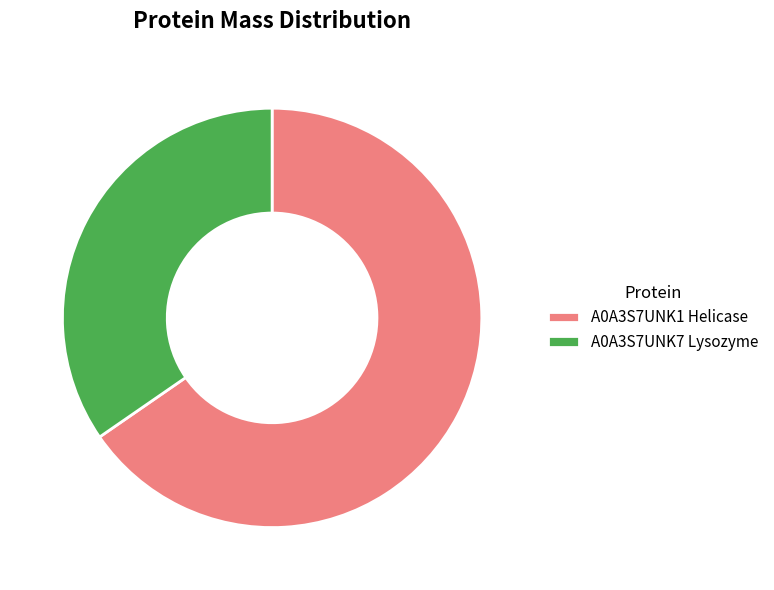

Is the sum of A0A3S7UNK1 Helicase and A0A3S7UNK7 Lysozyme greater than half?

Yes